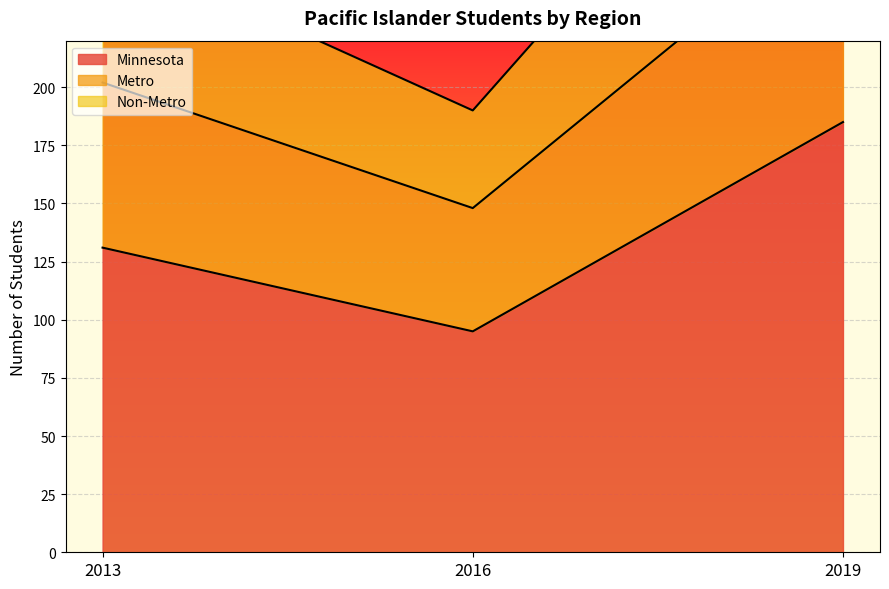

Reading left to right, extract all data points from this chart.

Minnesota: 2013=131	2016=95	2019=185
Metro: 2013=202	2016=148	2019=278
Non-Metro: 2013=262	2016=190	2019=370